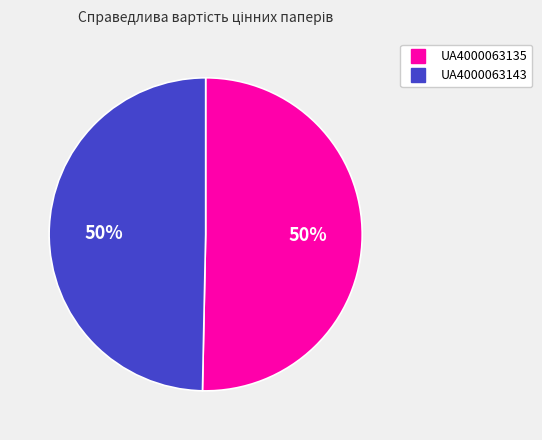

What percentage is the UA4000063135 slice, to the nearest percent?

50%